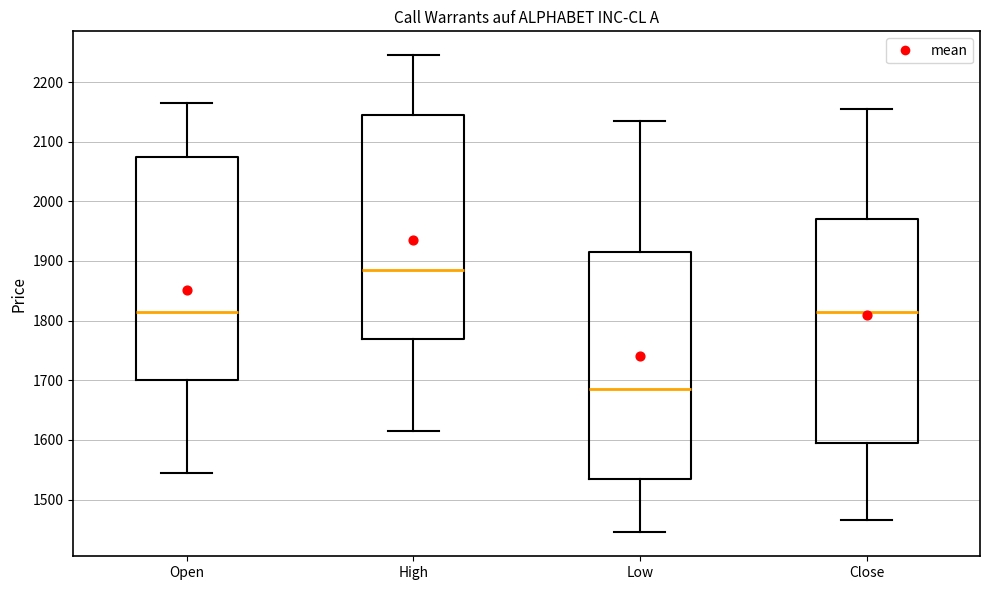

Reading left to right, read every box against the y-axis: the position of its median line, the range the box covers, and the ends of its whiskers. The values are not printed on the chart, so give them approximately, as read against the axis.

Open: median 1820, box 1700 to 2080, whiskers 1550 to 2170
High: median 1890, box 1770 to 2150, whiskers 1620 to 2250
Low: median 1690, box 1540 to 1920, whiskers 1450 to 2140
Close: median 1820, box 1600 to 1970, whiskers 1470 to 2160